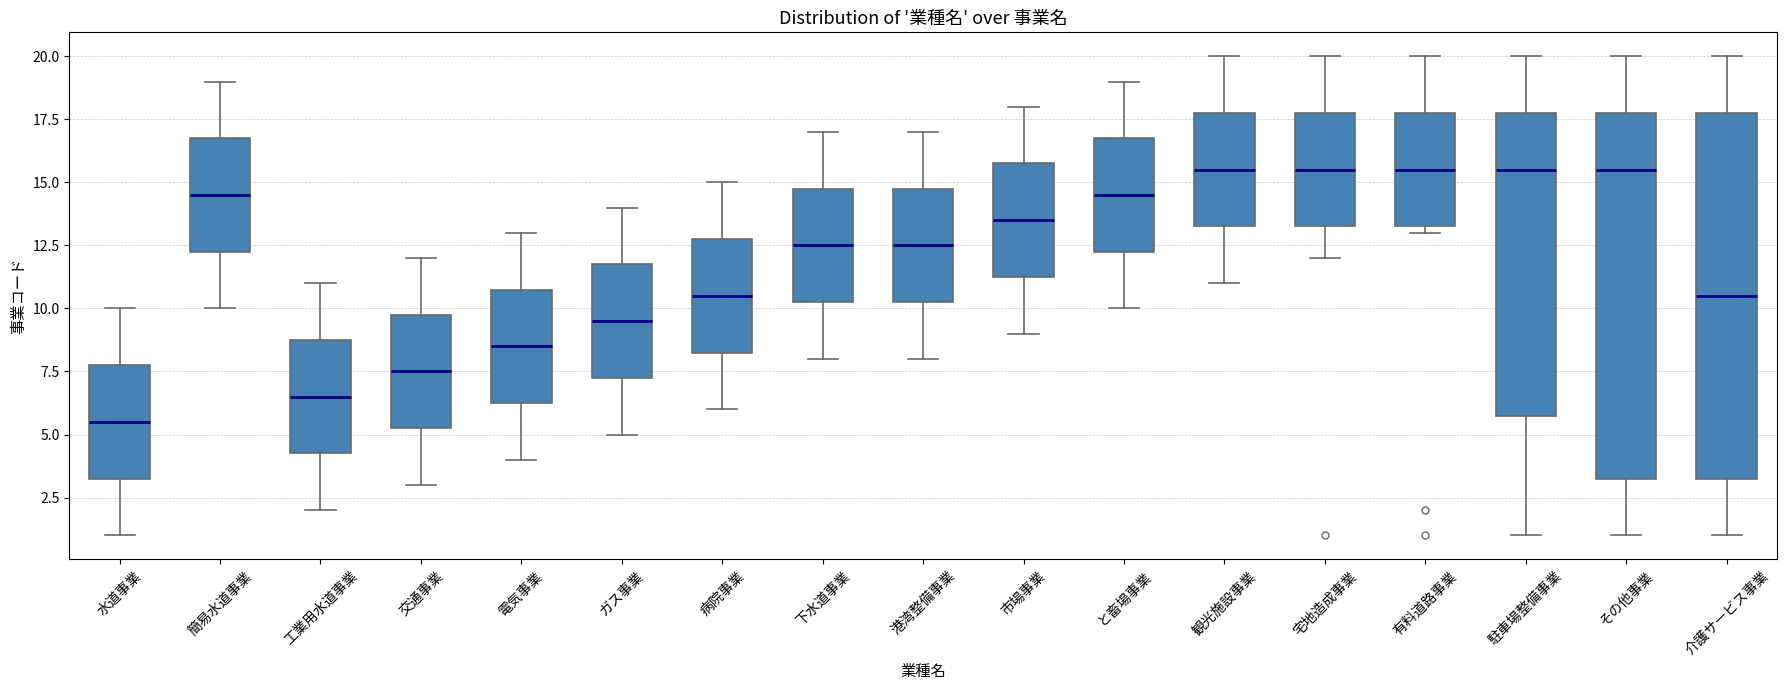

Reading left to right, transcribe this box plot: for each box, give where its median line is, the range the box spans, and where its two whiskers end, as read against the y-axis. The values are not printed on the chart, so give them approximately, as read against the axis.

水道事業: median 5.5, box 3.5 to 8.0, whiskers 1.0 to 10.0
簡易水道事業: median 14.5, box 12.5 to 17.0, whiskers 10.0 to 19.0
工業用水道事業: median 6.5, box 4.5 to 9.0, whiskers 2.0 to 11.0
交通事業: median 7.5, box 5.5 to 10.0, whiskers 3.0 to 12.0
電気事業: median 8.5, box 6.5 to 11.0, whiskers 4.0 to 13.0
ガス事業: median 9.5, box 7.5 to 12.0, whiskers 5.0 to 14.0
病院事業: median 10.5, box 8.5 to 13.0, whiskers 6.0 to 15.0
下水道事業: median 12.5, box 10.5 to 15.0, whiskers 8.0 to 17.0
港湾整備事業: median 12.5, box 10.5 to 15.0, whiskers 8.0 to 17.0
市場事業: median 13.5, box 11.5 to 16.0, whiskers 9.0 to 18.0
と畜場事業: median 14.5, box 12.5 to 17.0, whiskers 10.0 to 19.0
観光施設事業: median 15.5, box 13.5 to 18.0, whiskers 11.0 to 20.0
宅地造成事業: median 15.5, box 13.5 to 18.0, whiskers 12.0 to 20.0
有料道路事業: median 15.5, box 13.5 to 18.0, whiskers 13.0 to 20.0
駐車場整備事業: median 15.5, box 6.0 to 18.0, whiskers 1.0 to 20.0
その他事業: median 15.5, box 3.5 to 18.0, whiskers 1.0 to 20.0
介護サービス事業: median 10.5, box 3.5 to 18.0, whiskers 1.0 to 20.0